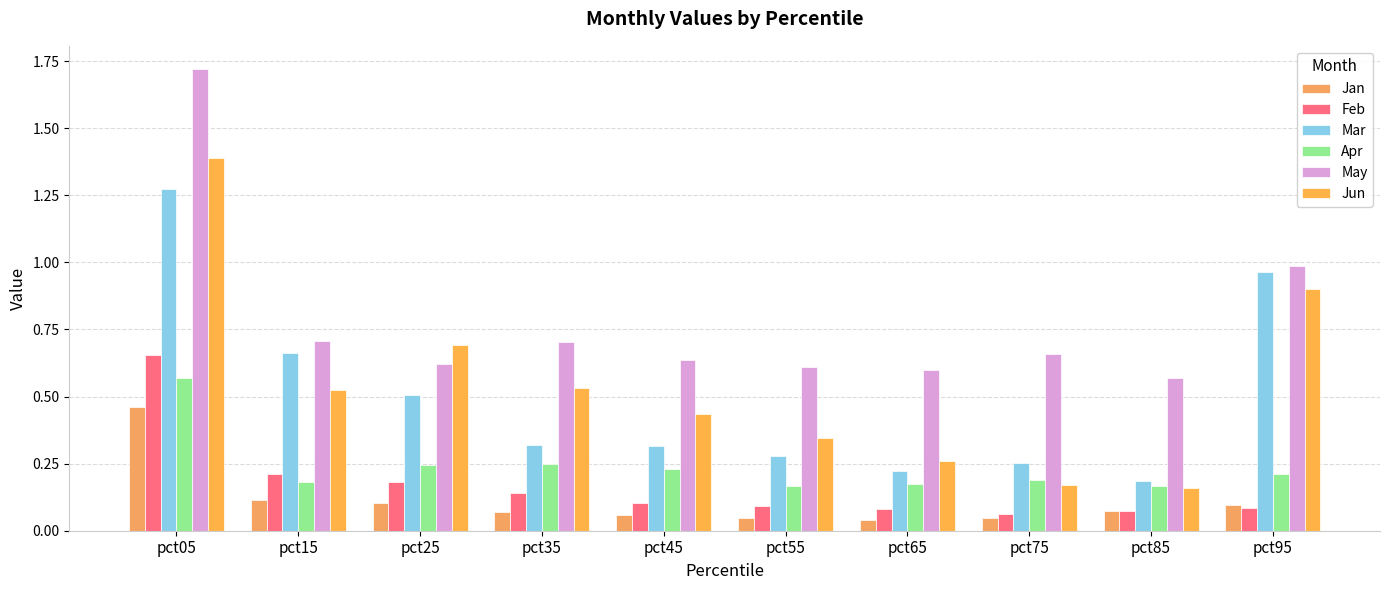

At how many categories does at least one series exceed 0?

10